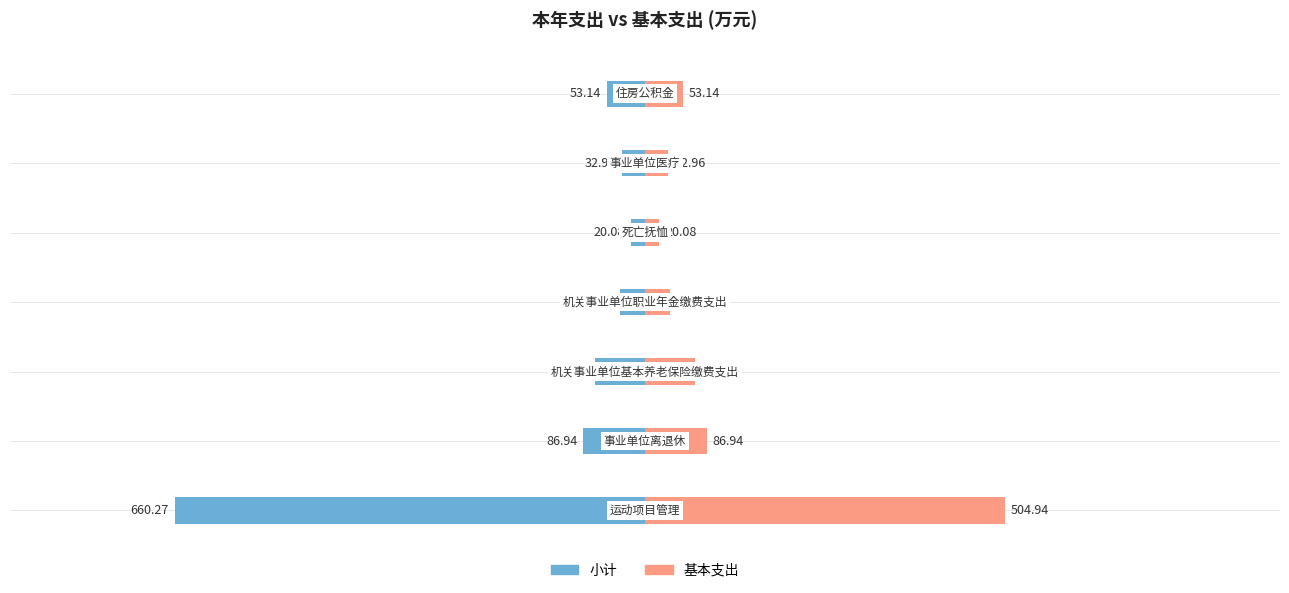

What are all the series names shown in the legend?

小计, 基本支出